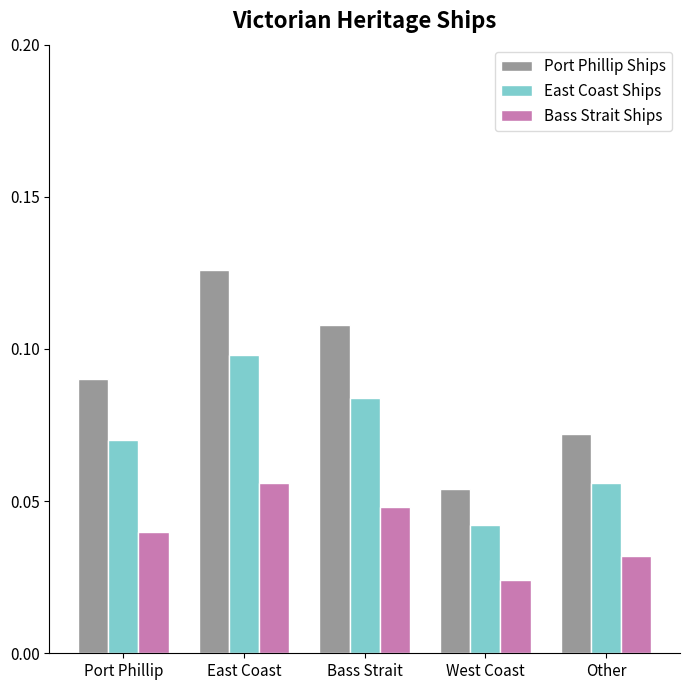

Is it true that East Coast Ships equals 0.0 at Other?

False